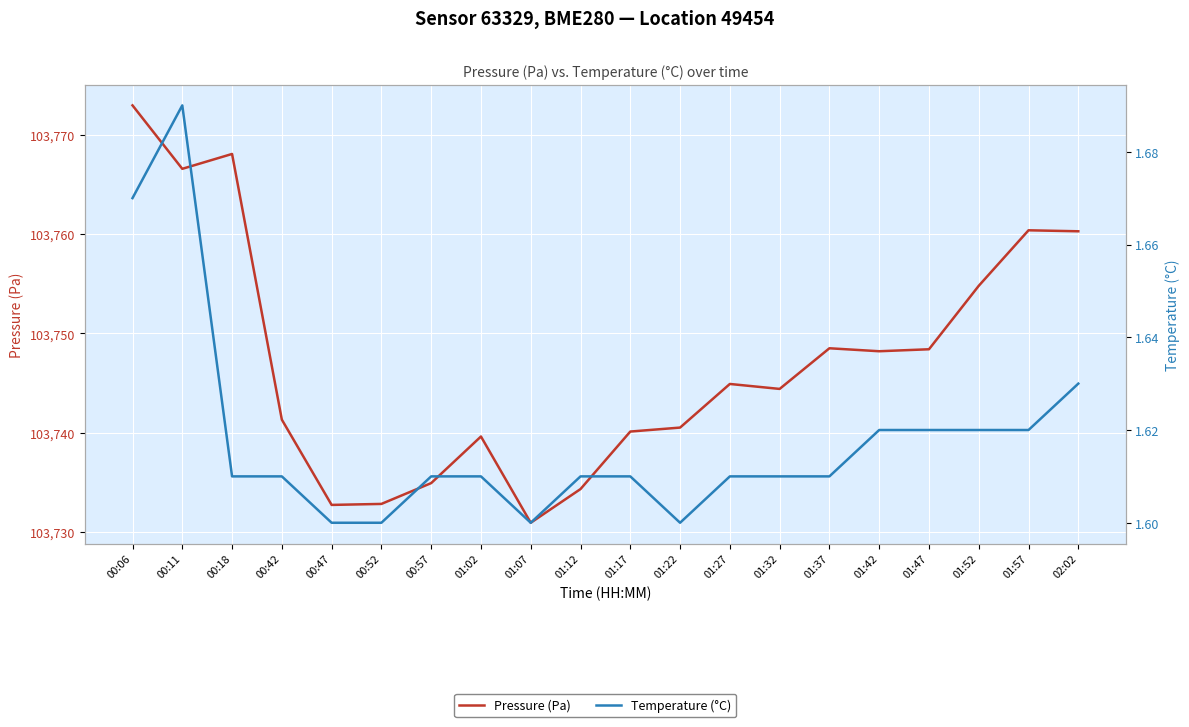

The value of Temperature (°C) at 01:42 is 1.6. True or false?

True